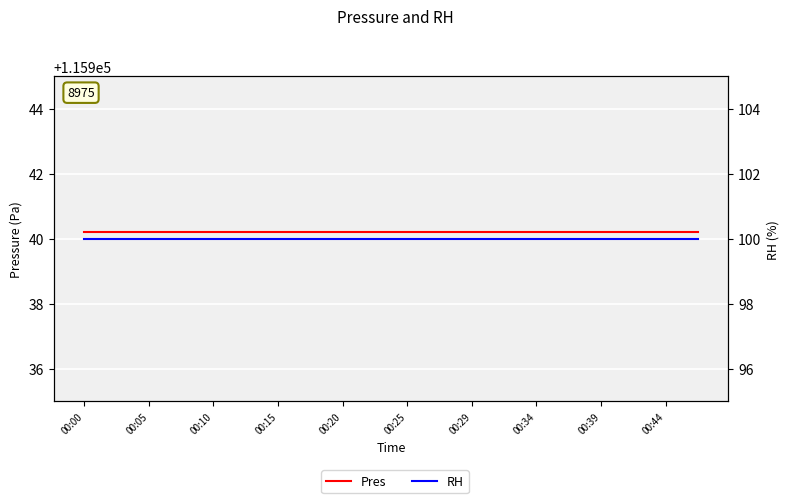

What is the label of the 13th point from the left?

00:29